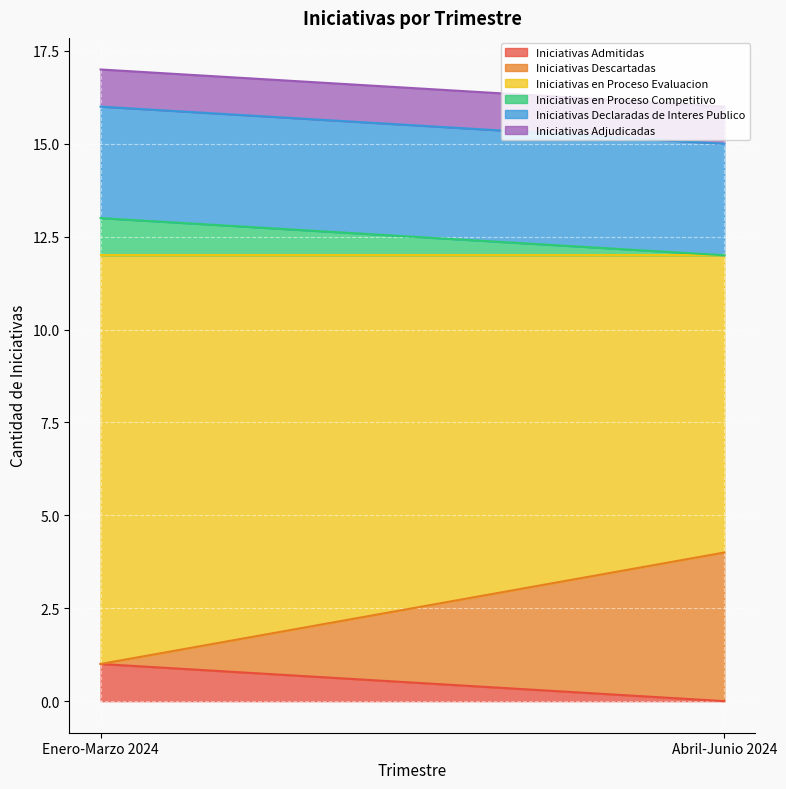

What is the value of the Iniciativas en Proceso Competitivo point at the 1st from the left?

1